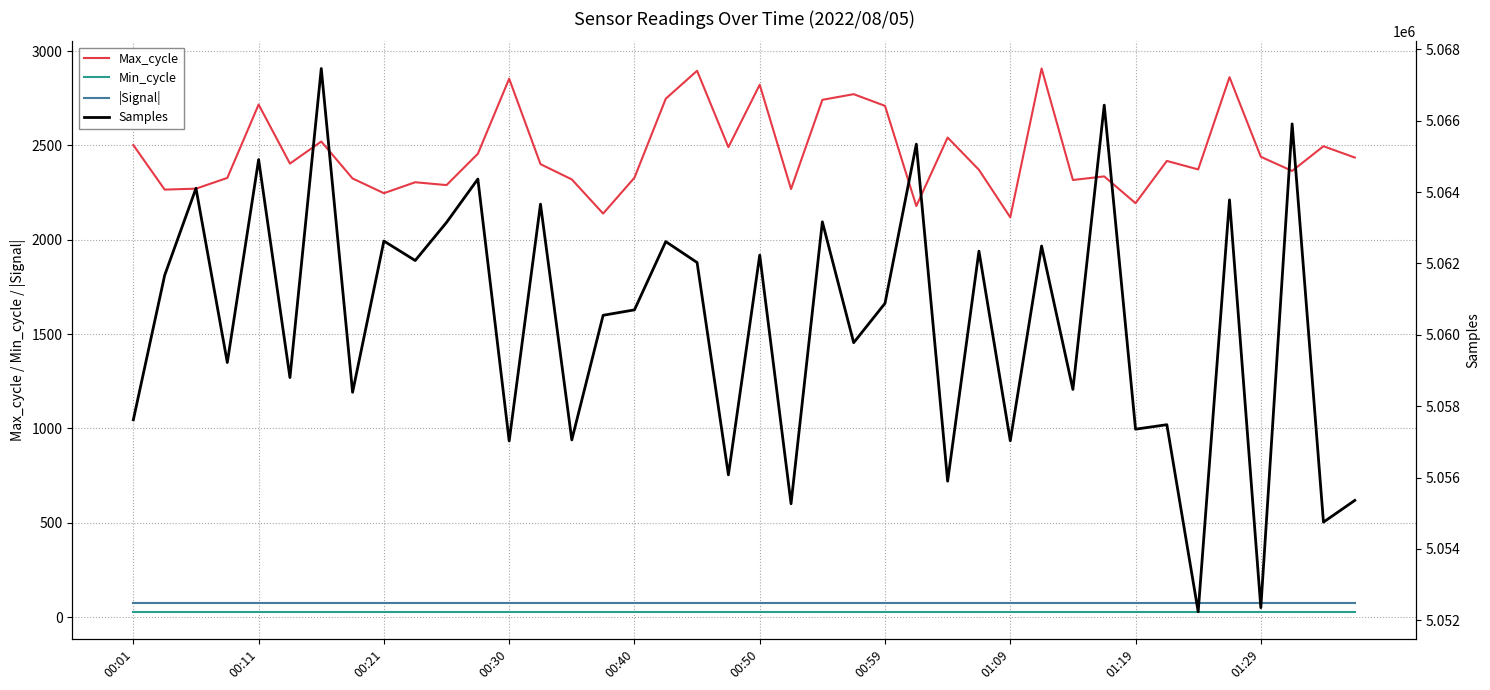

True or false: Max_cycle and |Signal| cross at least once.

False